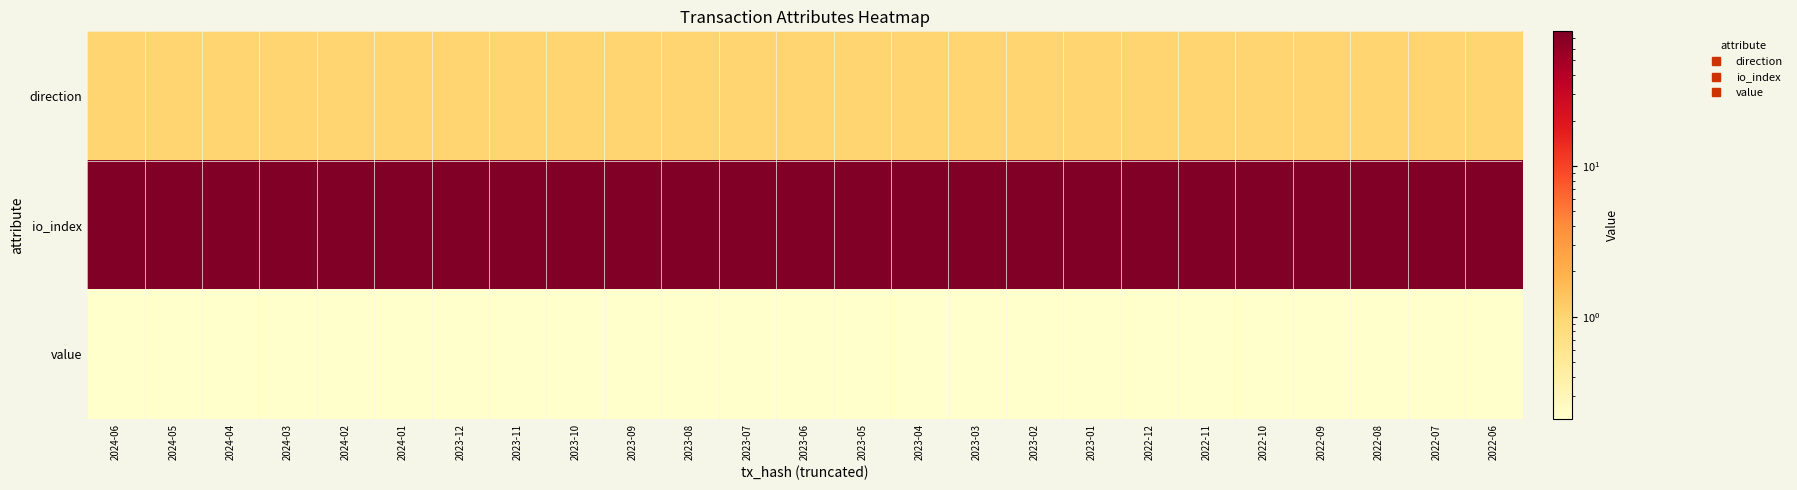

What is the total value across all series at 2023-06?

79.2